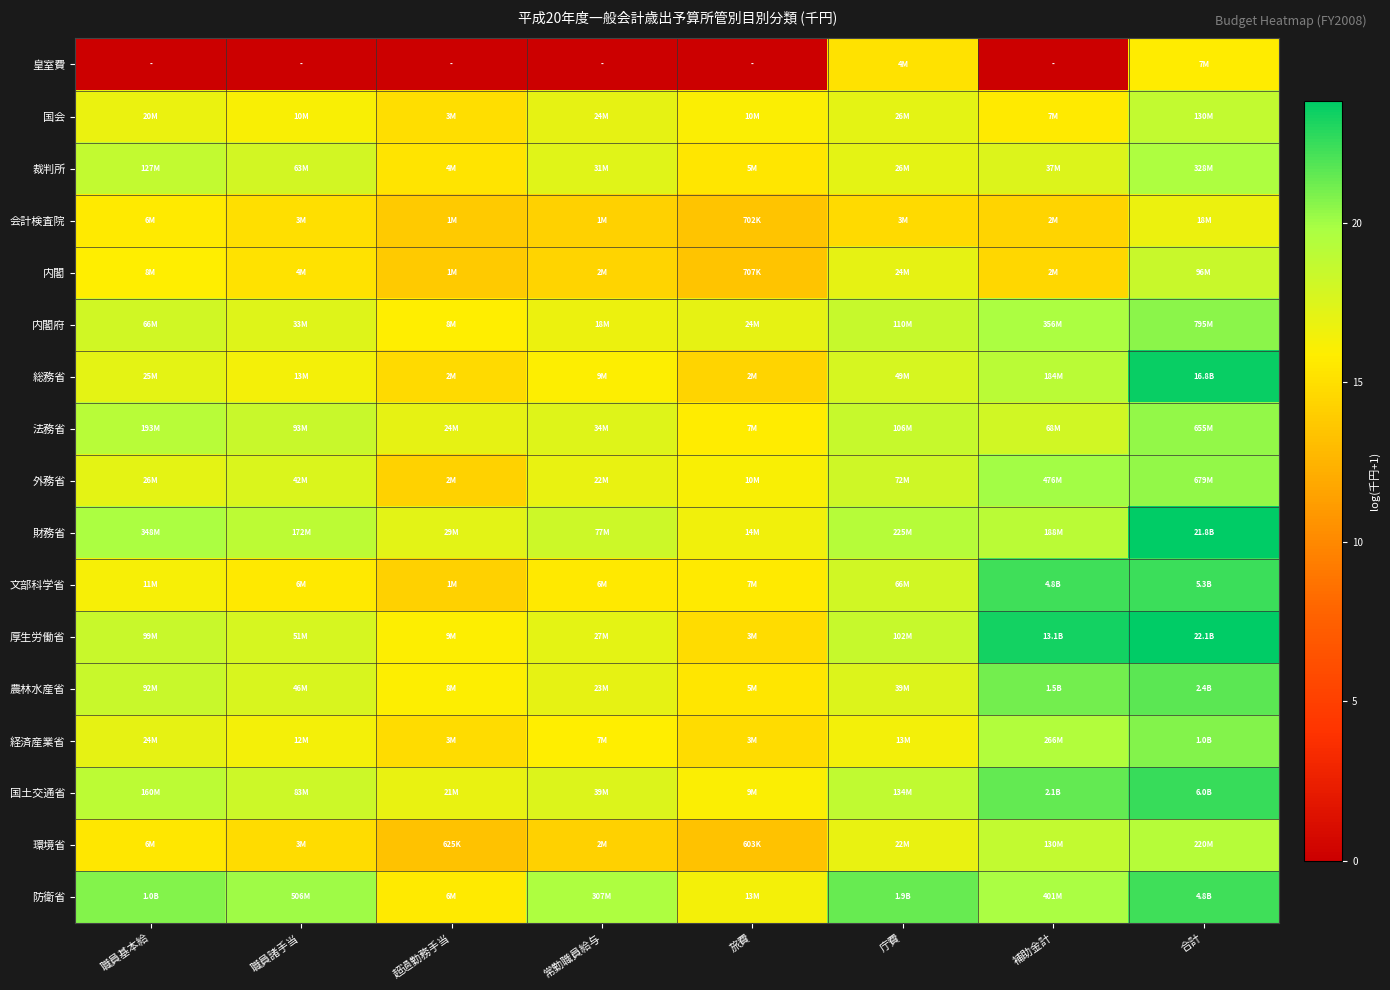

At which category is the sum across all series the highest?

合計